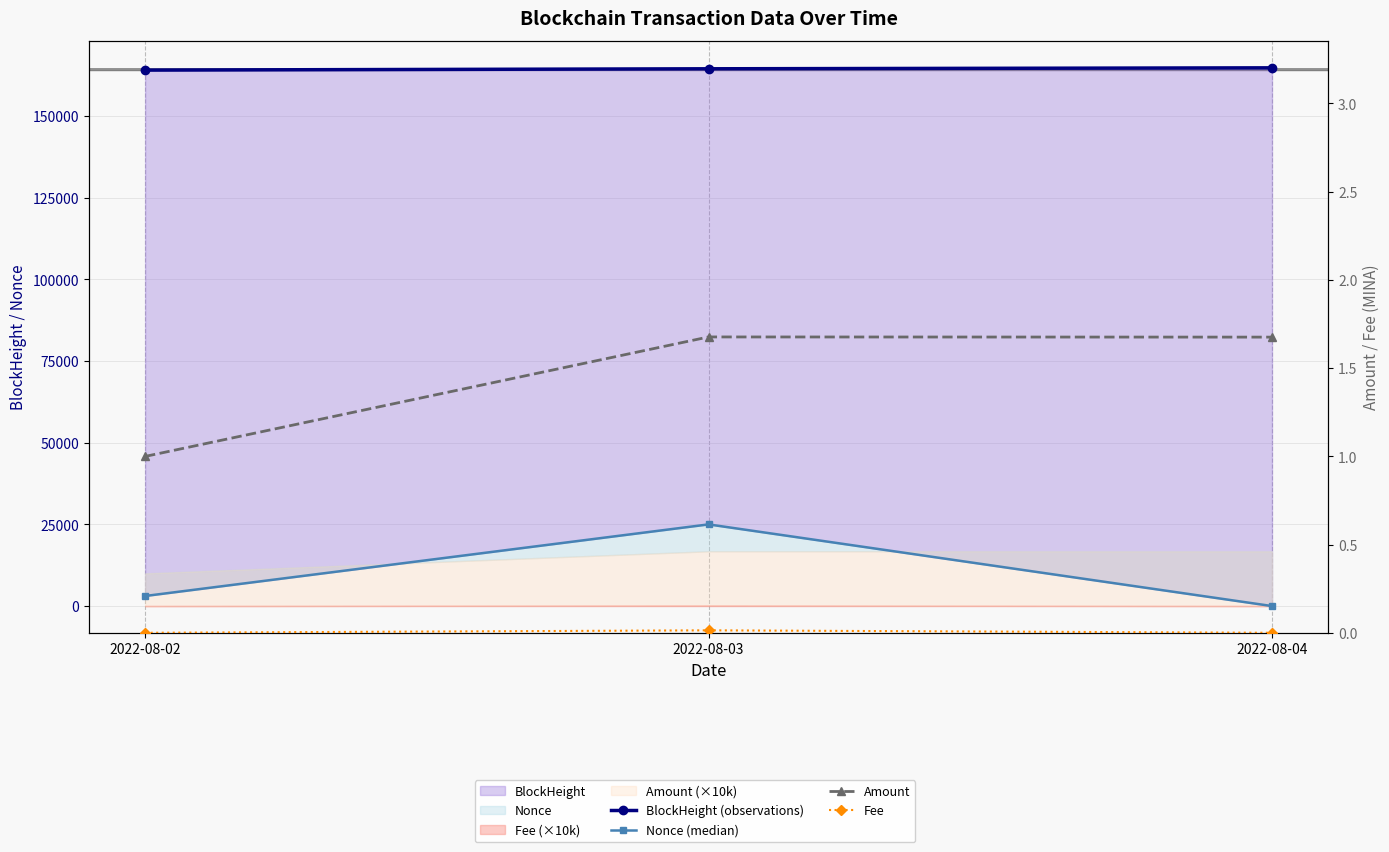

What is the lowest value of the Amount series?

1.0